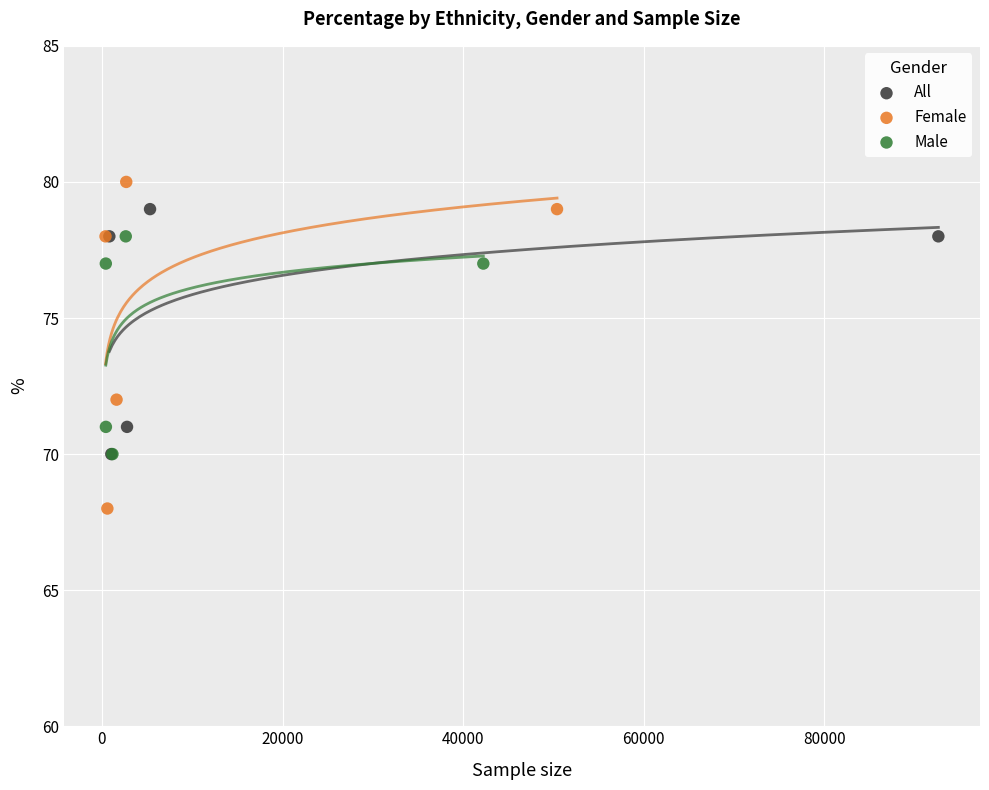

Which series reaches the maximum Y coordinate?

Female